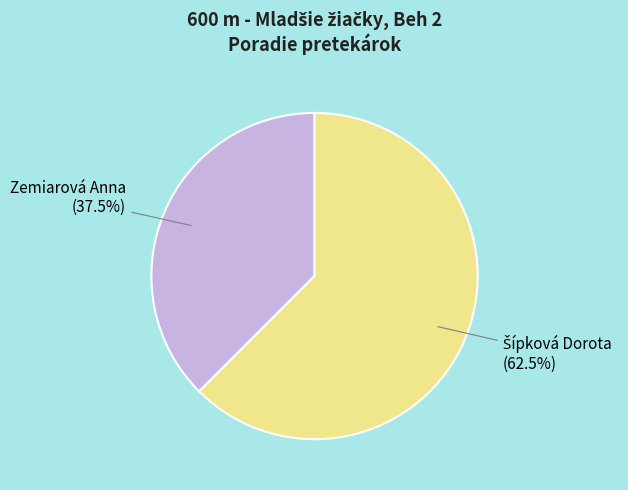

Is there a majority slice in this chart?

Yes